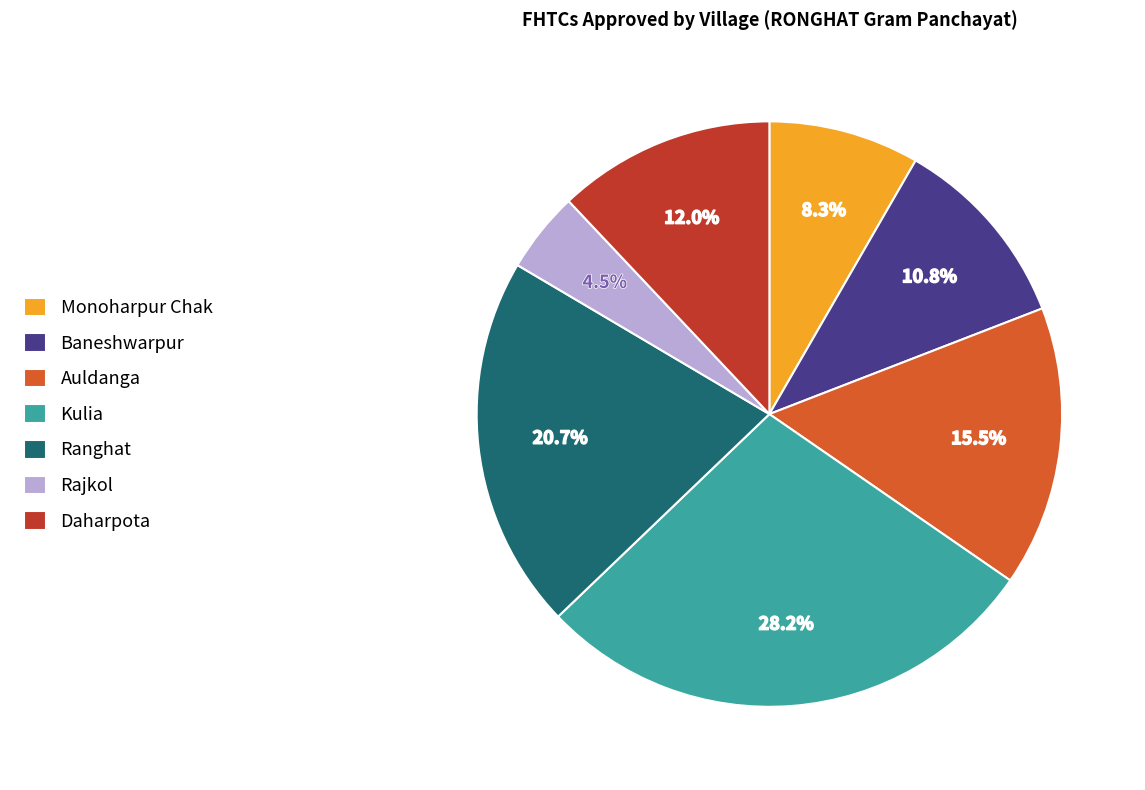

Rank the categories by value from highest to lowest.

Kulia, Ranghat, Auldanga, Daharpota, Baneshwarpur, Monoharpur Chak, Rajkol